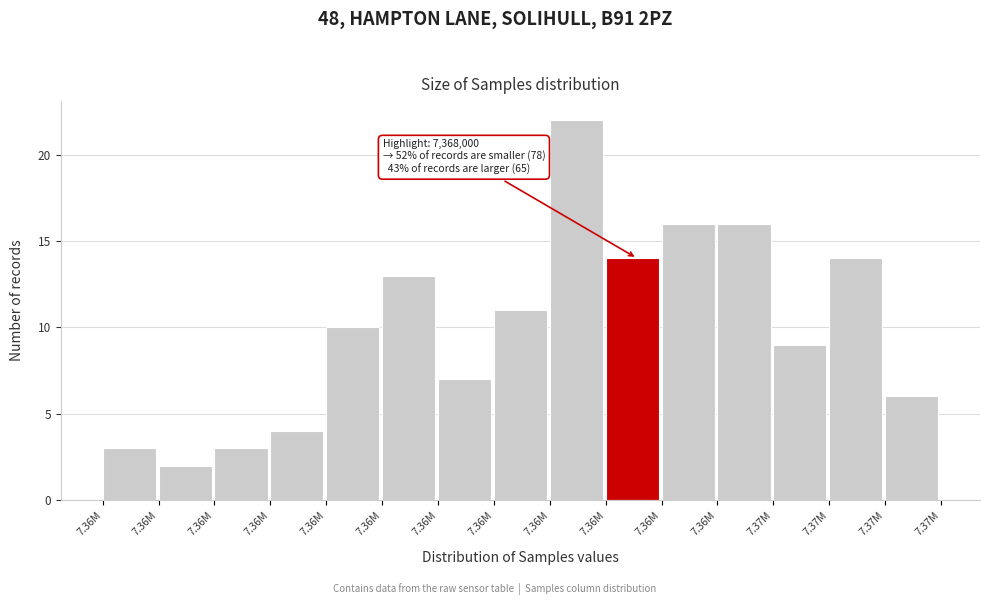

Count the number of data series in this chart.

1